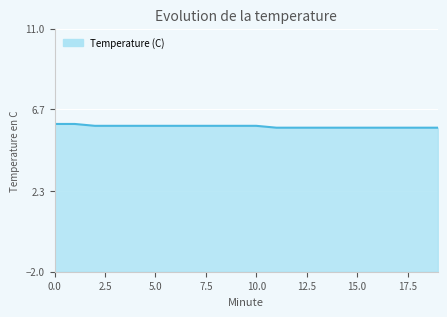

What is the greatest value displayed?

5.9